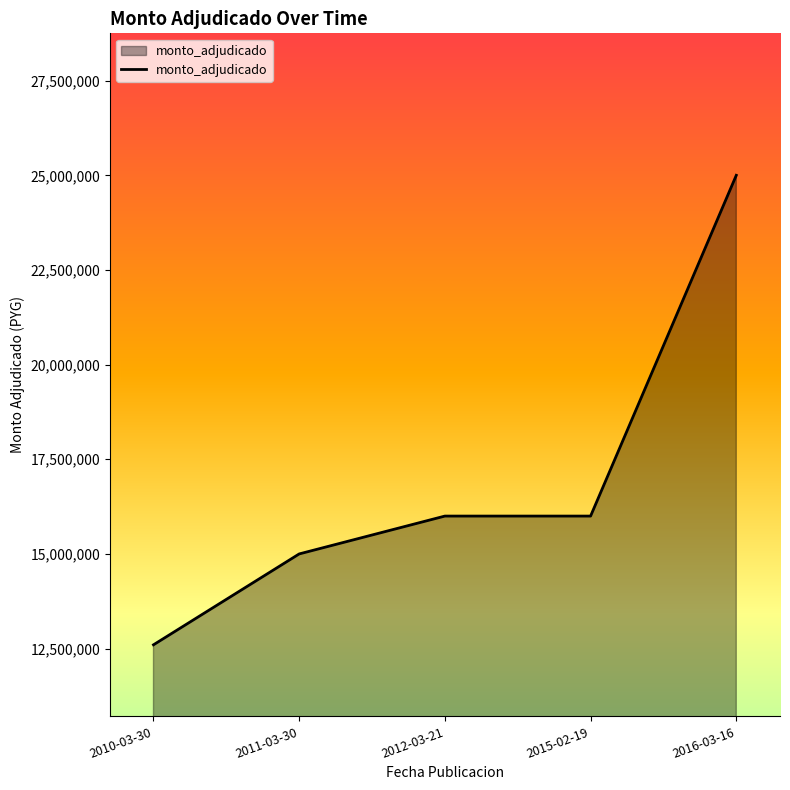

What position from the left is 2016-03-16?

5